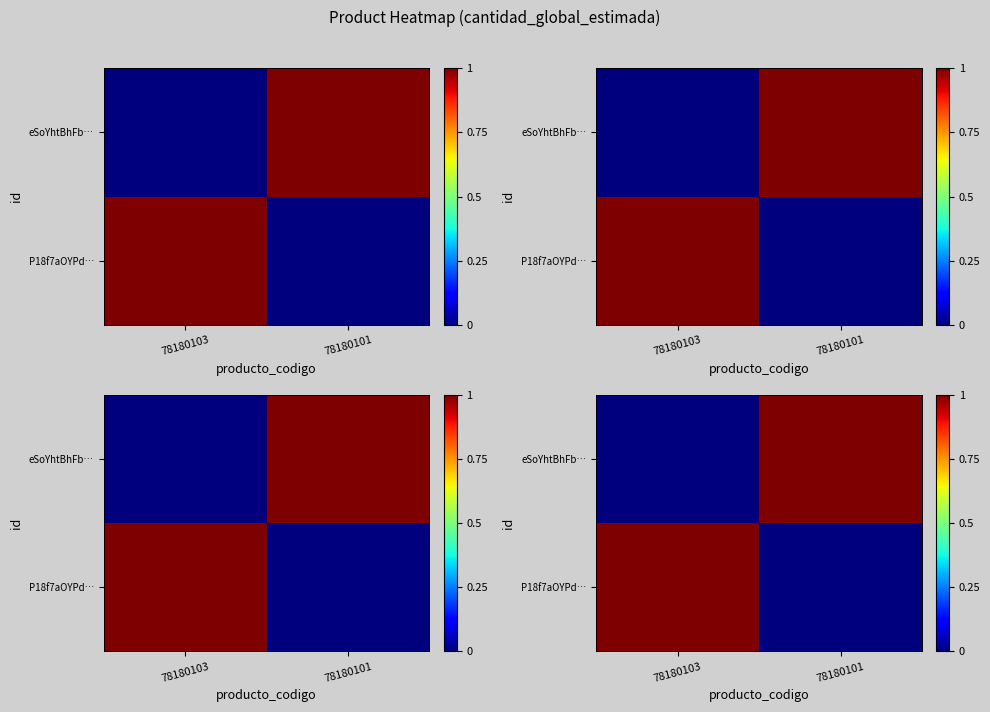

How many eSoYhtBhFb… values are between 0 and 1?

2